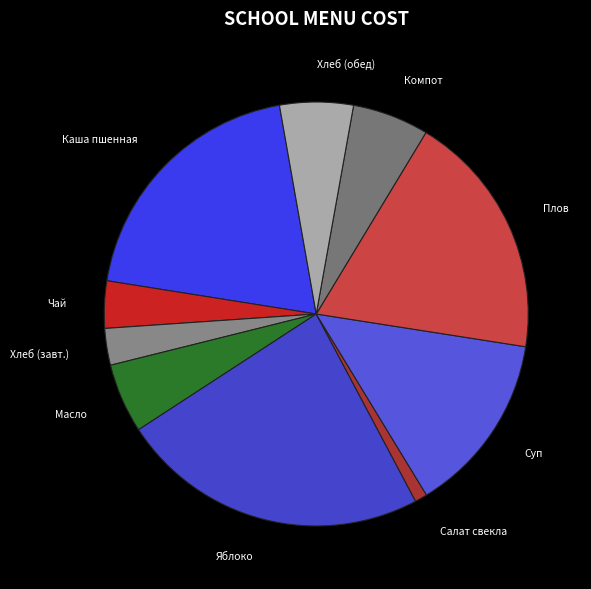

What is the smallest slice in the pie chart?

Салат свекла